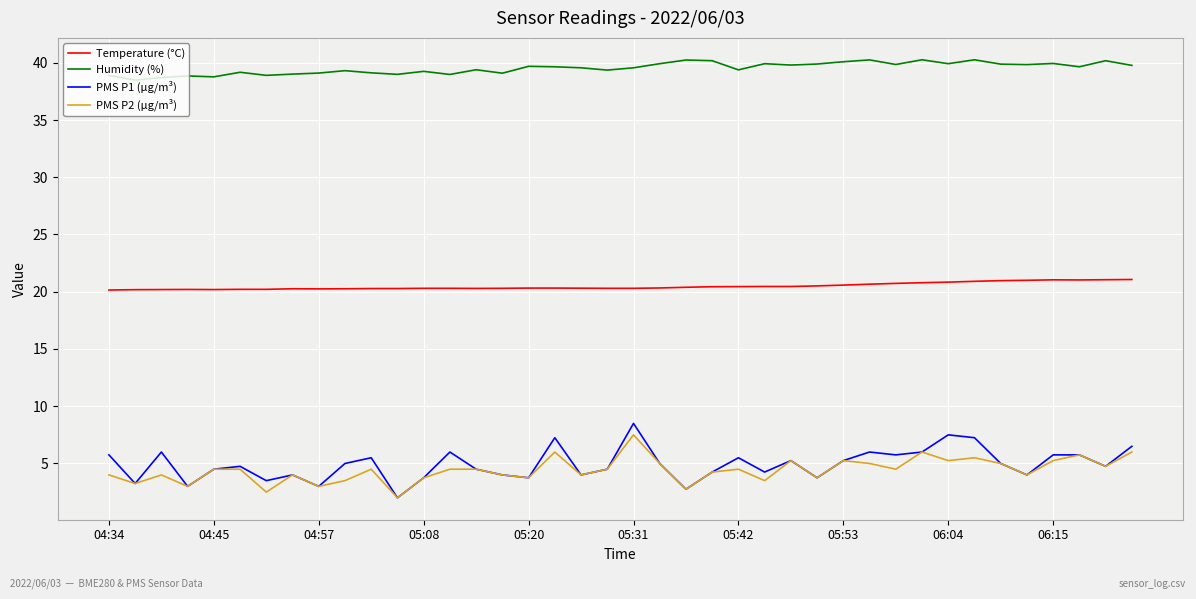

True or false: PMS P1 (µg/m³) and Temperature (°C) intersect in this chart.

False